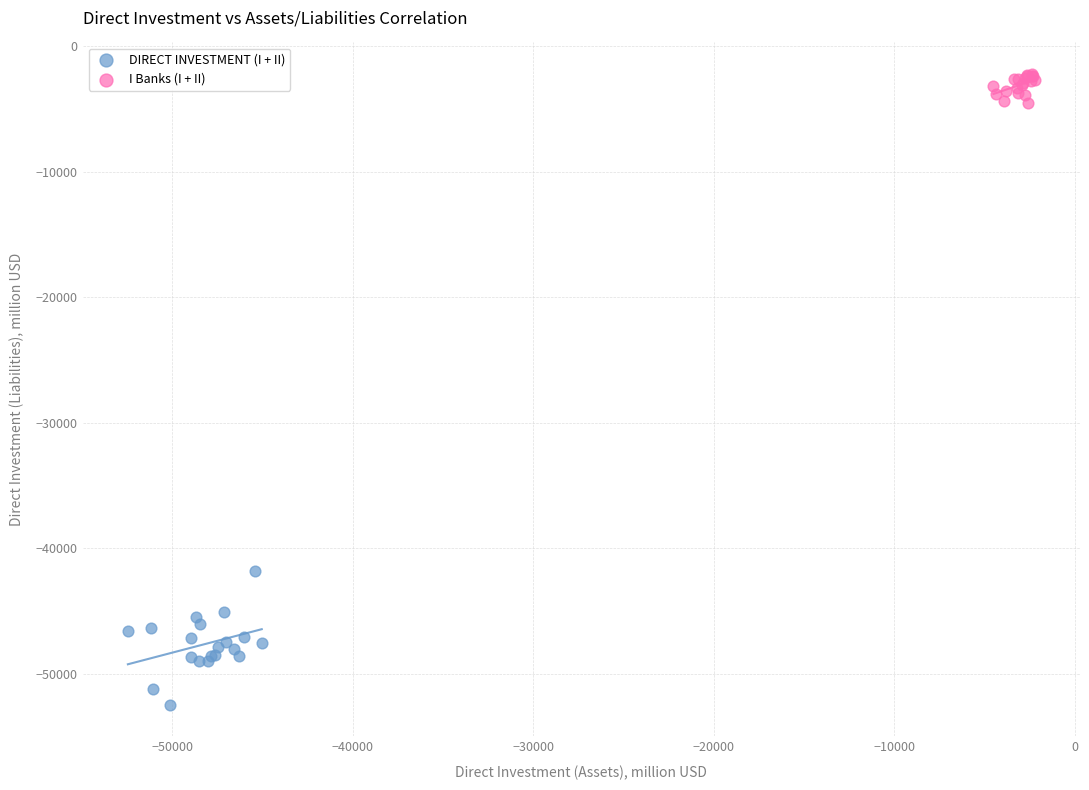

What are all the series names shown in the legend?

DIRECT INVESTMENT (I + II), I Banks (I + II)